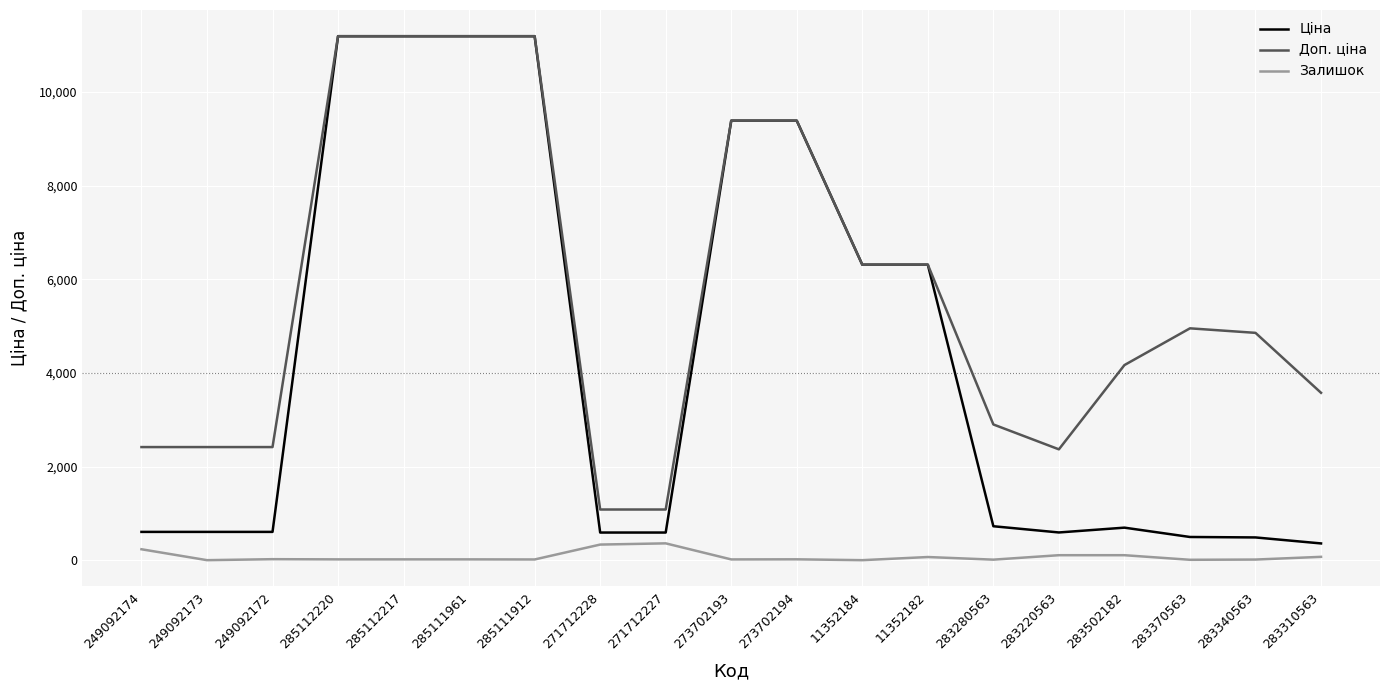

How many lines are shown in the chart?

3